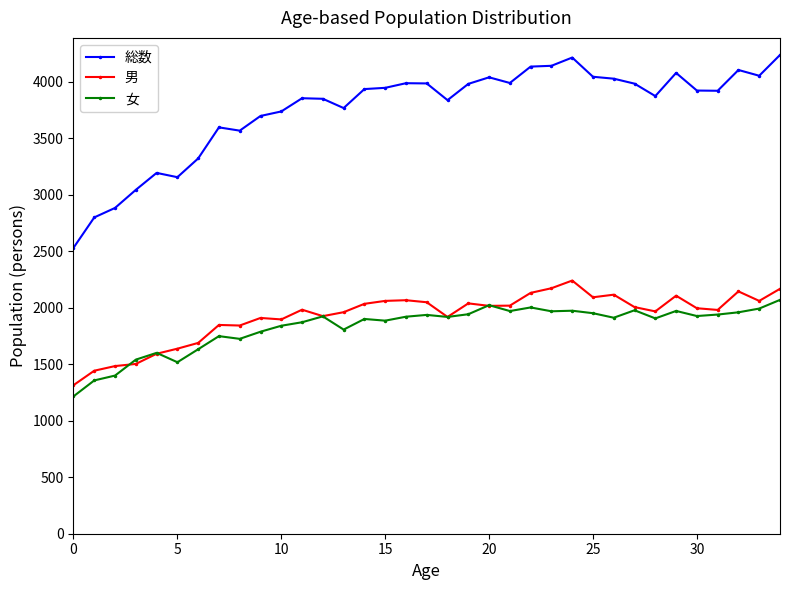

How many data points does each series have?

35